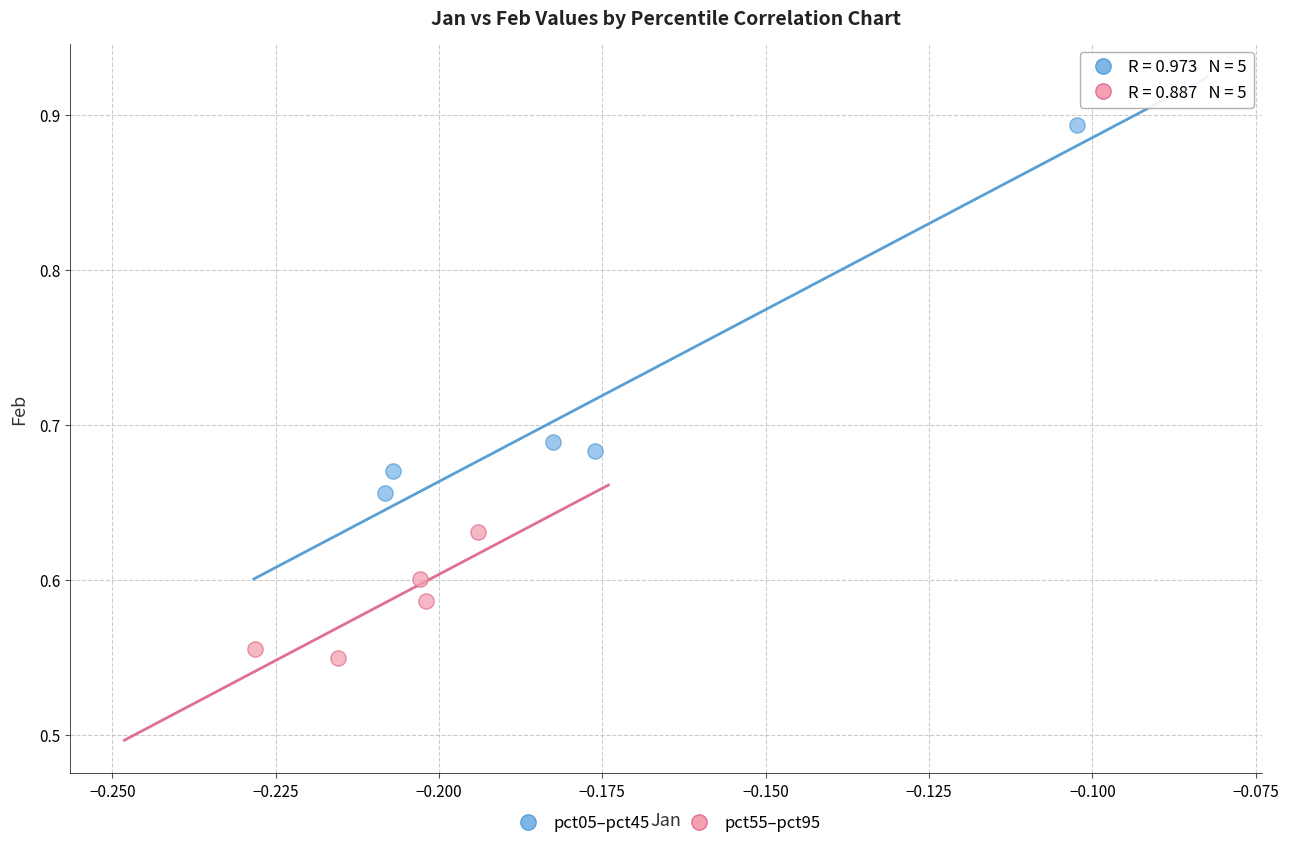

Which series reaches the minimum Y coordinate?

pct55–pct95